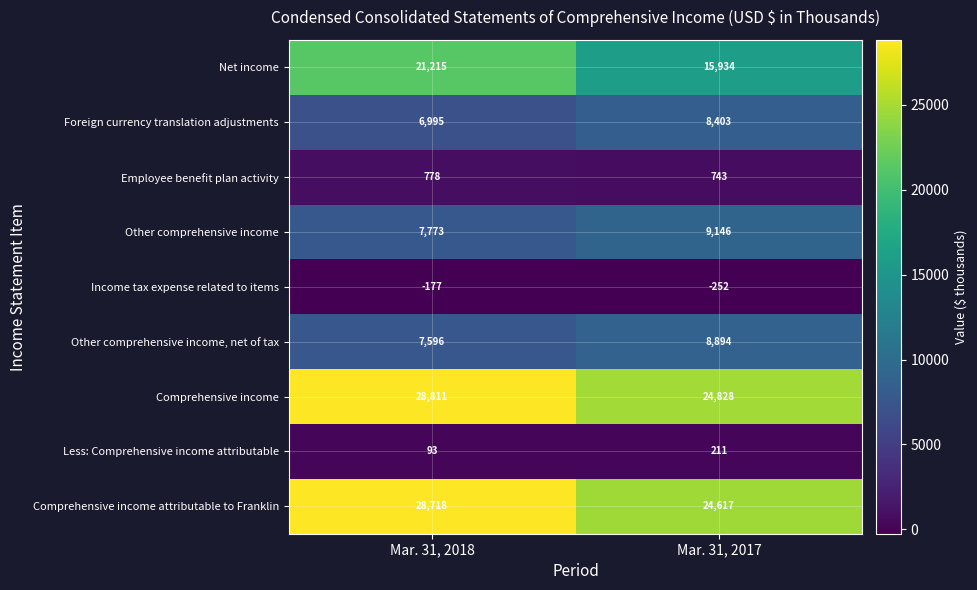

What is the difference between the Other comprehensive income, net of tax values at Mar. 31, 2018 and Mar. 31, 2017?

1298